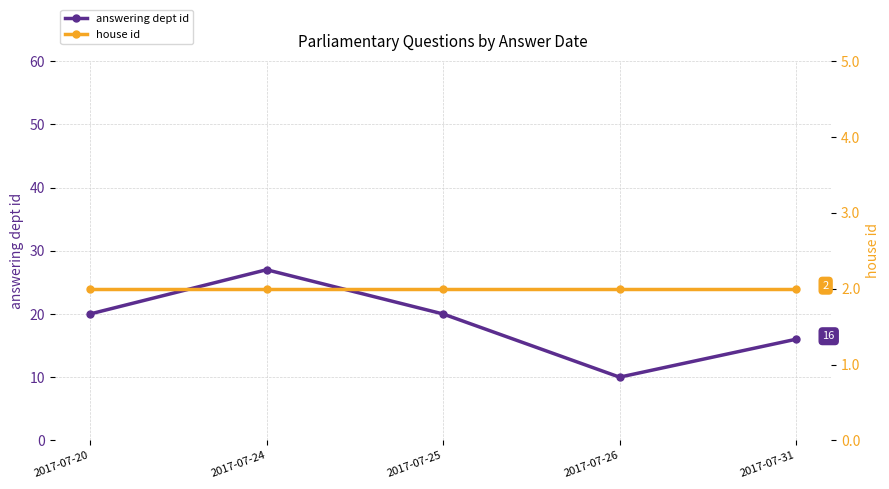

Does the chart display data point markers on the line(s)?

Yes